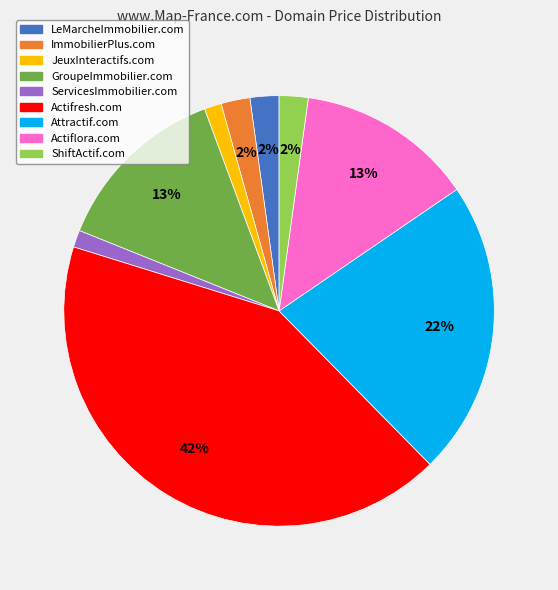

How many segments does this pie chart have?

9